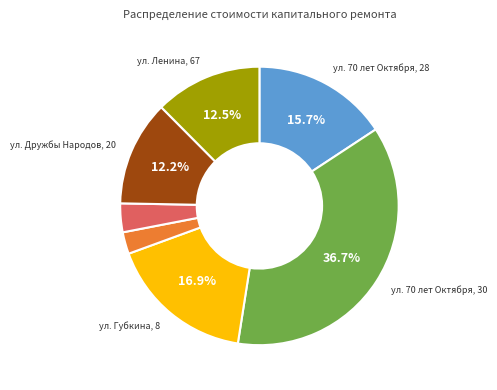

Is there a majority slice in this chart?

No